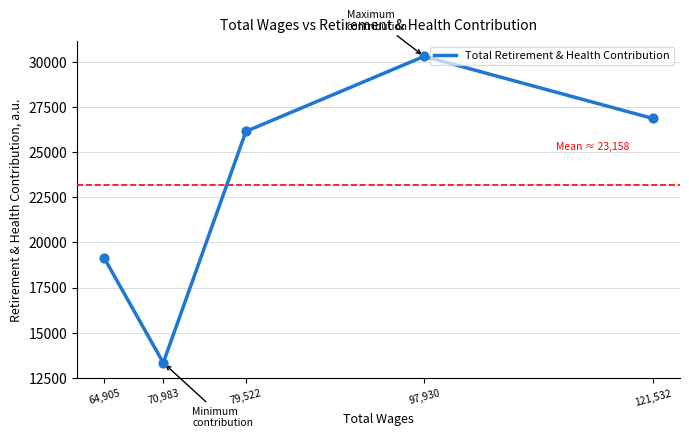

What is the ratio of the value at 79,522 to the value at 121,532?

1.0